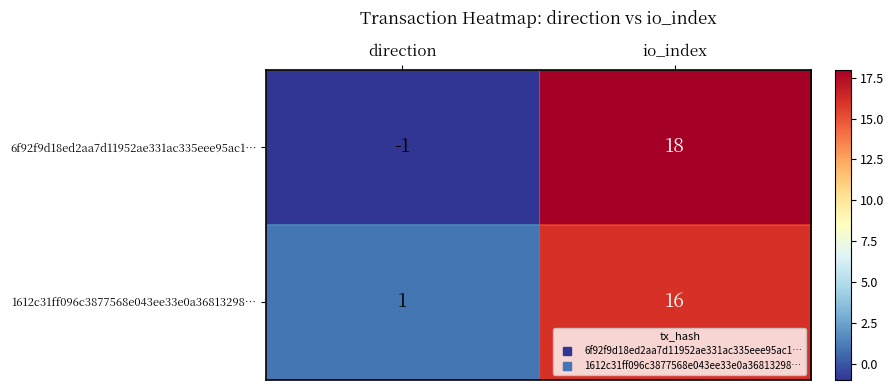

Is it true that 1612c31ff096c3877568e043ee33e0a36813298… equals 1 at direction?

True